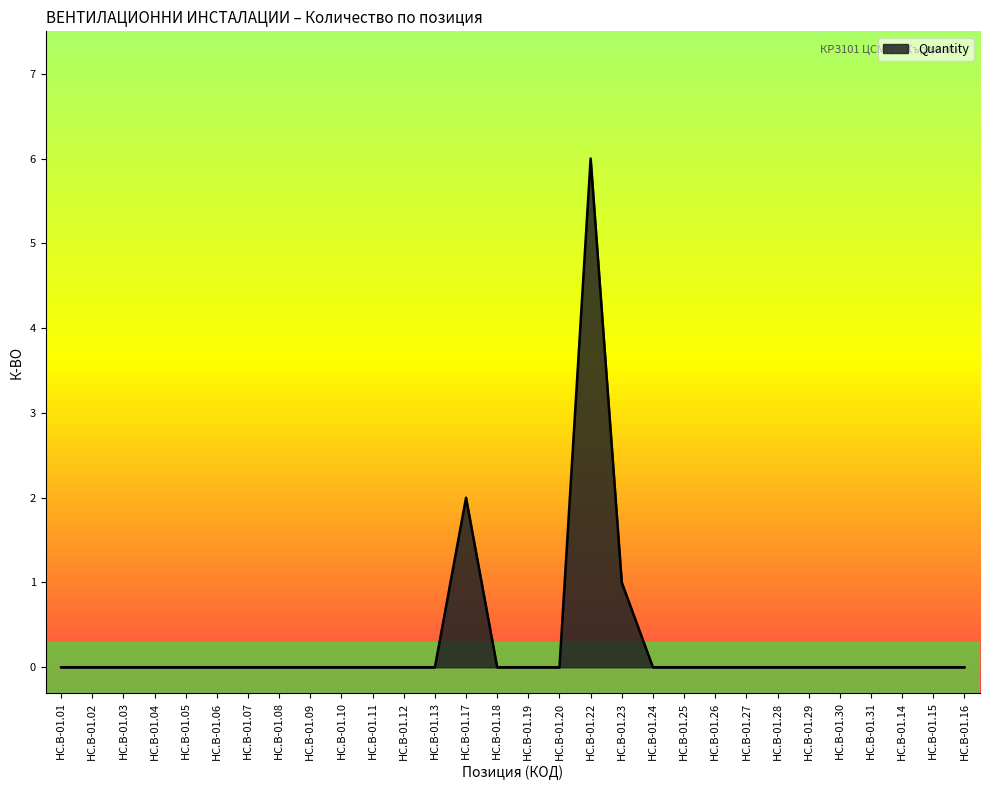

True or false: the data shows -3 at HC.B-01.19.

False